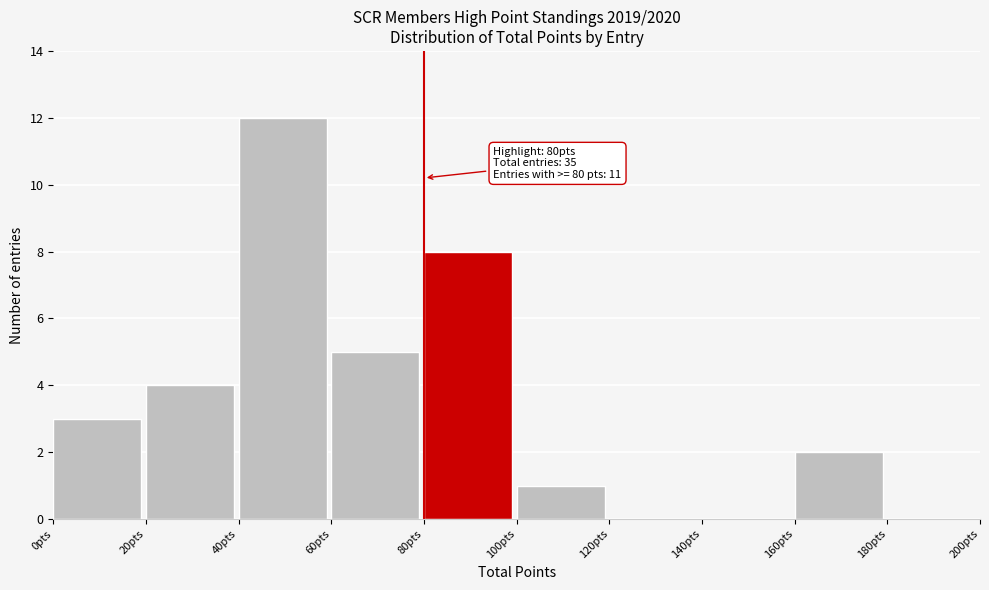

Which range on the x-axis has the tallest bar?

40 to 60